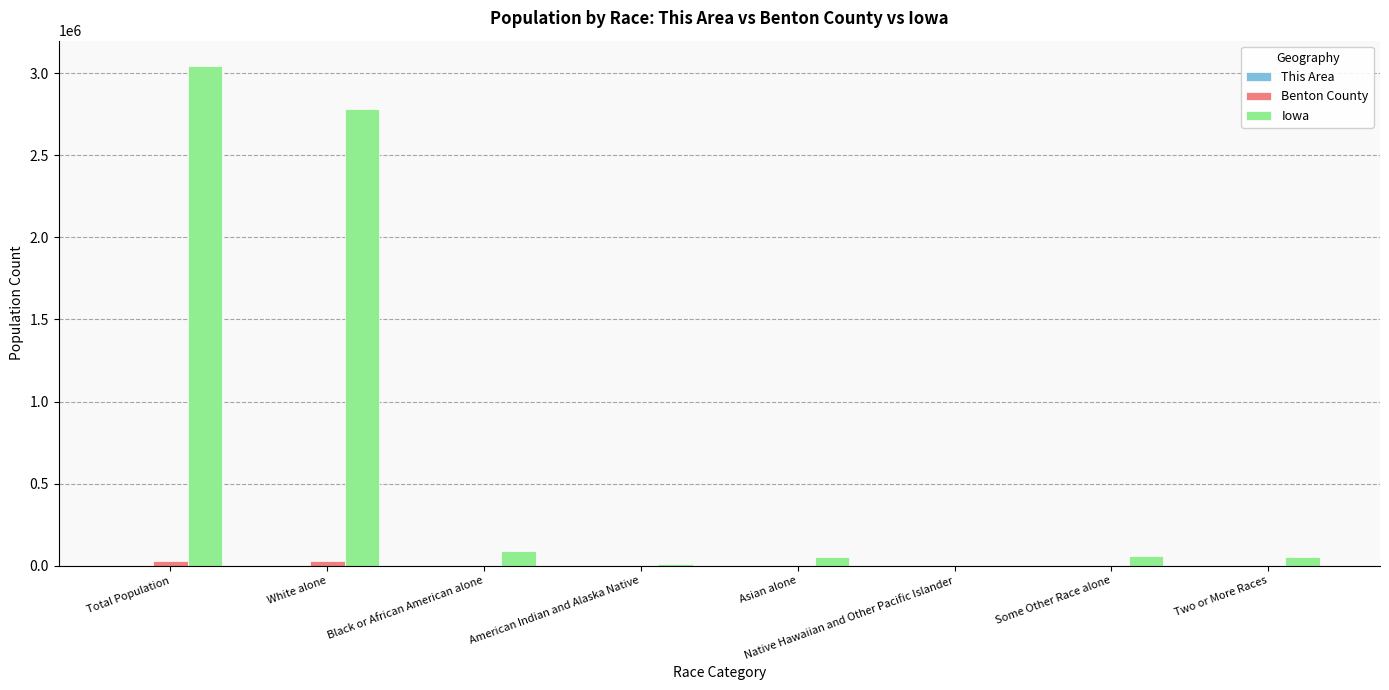

The Iowa series shows 2781561 at White alone. True or false?

True